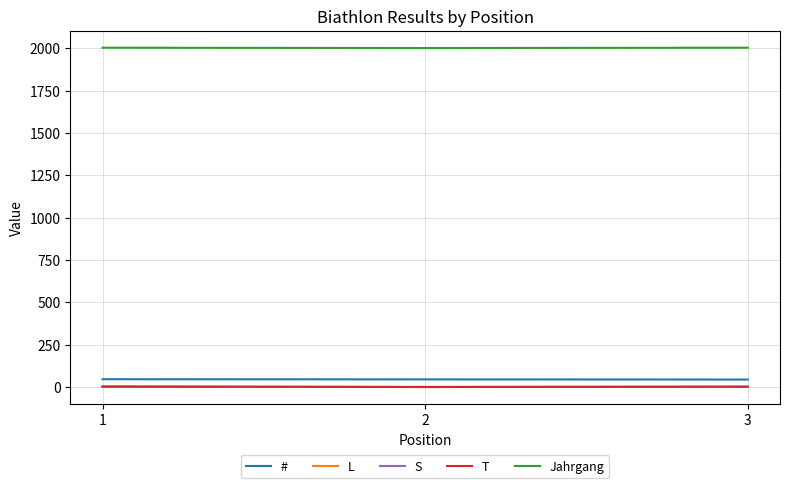

What is the greatest value displayed?

2004